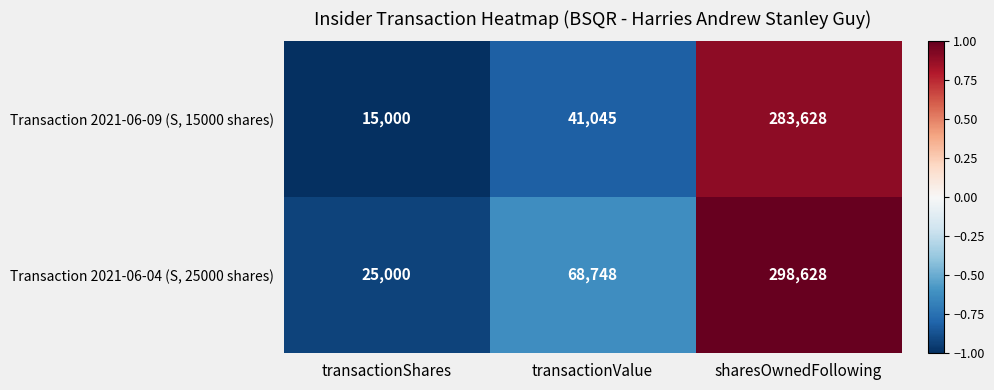

What is the maximum value shown in the chart?

298628